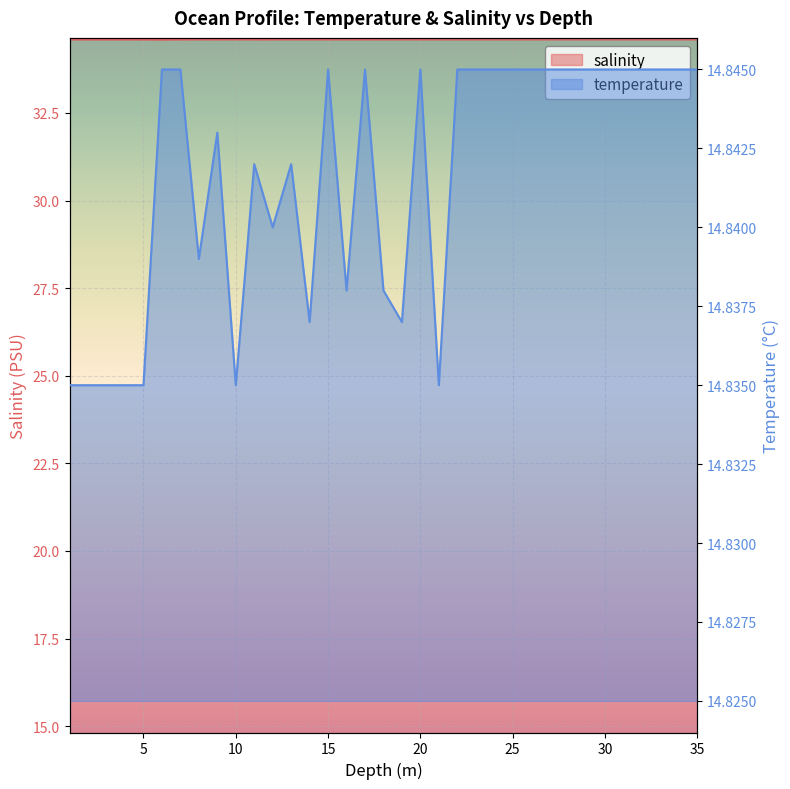

What is the maximum value shown in the chart?

34.6